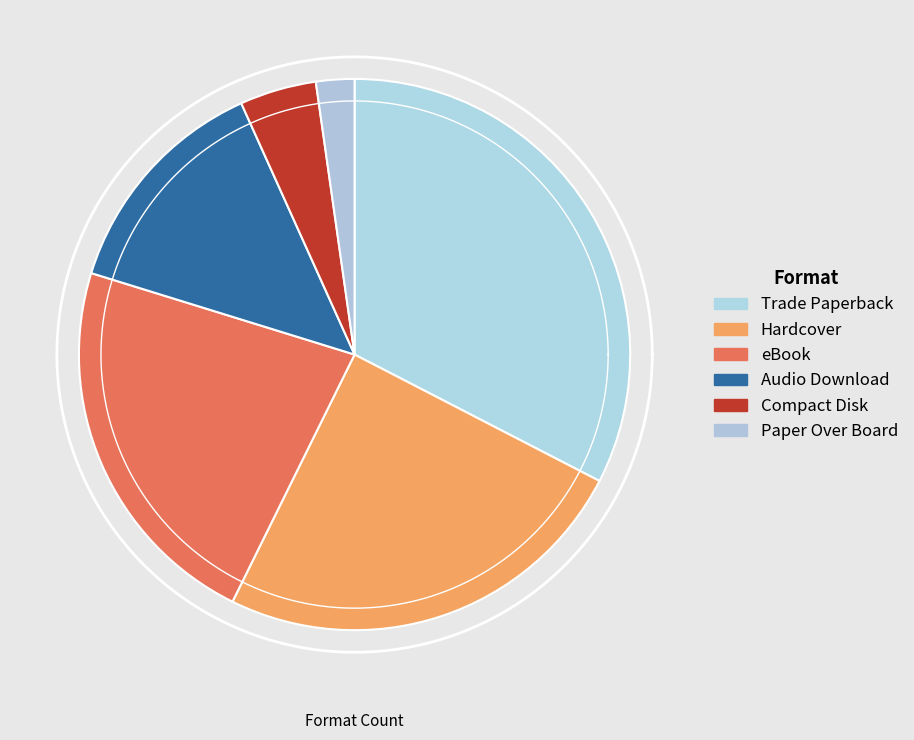

What is the largest slice in the pie chart?

Trade Paperback